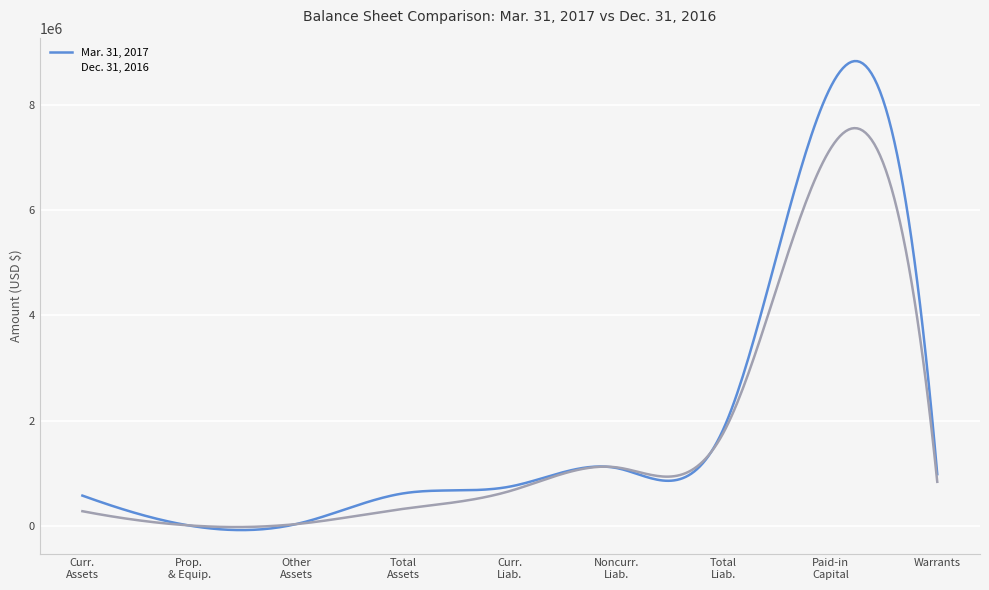

Is this an area chart (filled region under the line)?

No